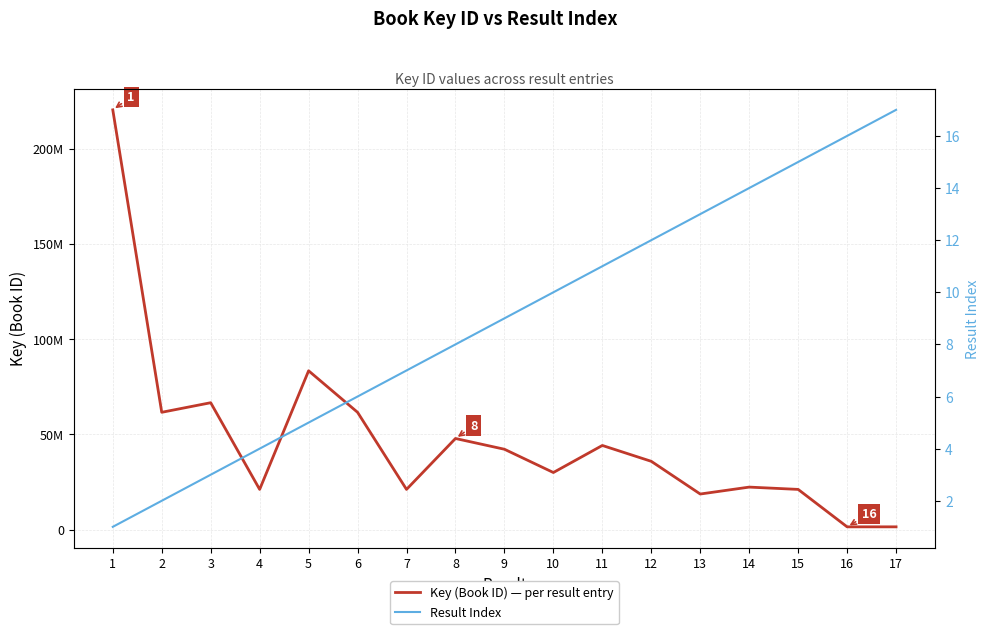

List the labels in order of Key (Book ID) — per result entry value, largest first.

1, 5, 3, 2, 6, 8, 11, 9, 12, 10, 14, 7, 15, 4, 13, 16, 17